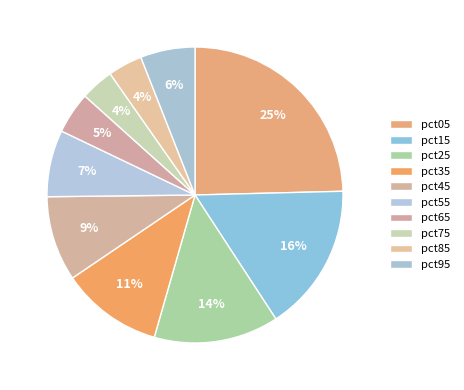

Is it true that pct25 is 6% of the pie?

False